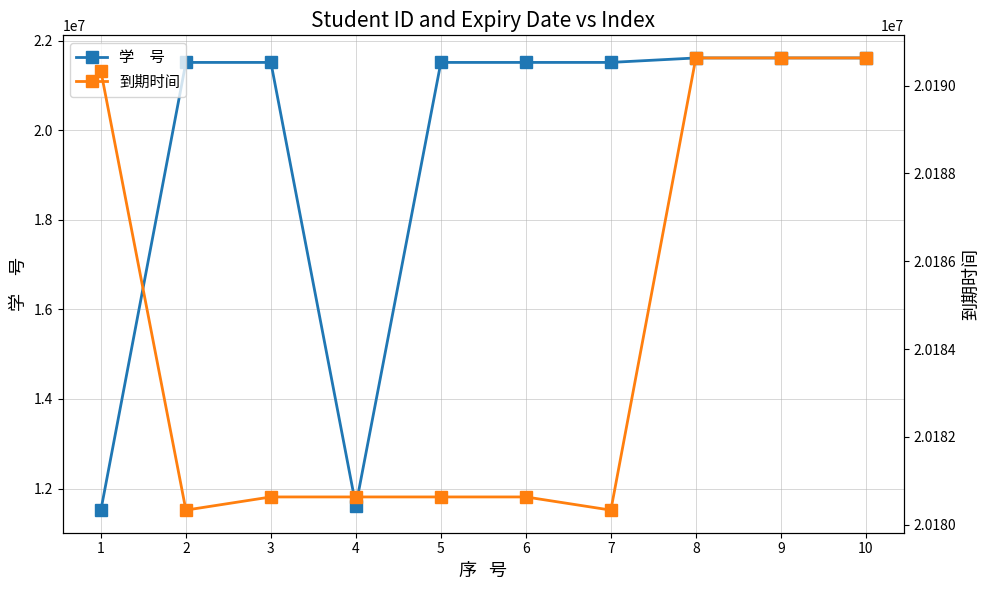

At 8, list the series in order from largest to smallest.

学　号, 到期时间